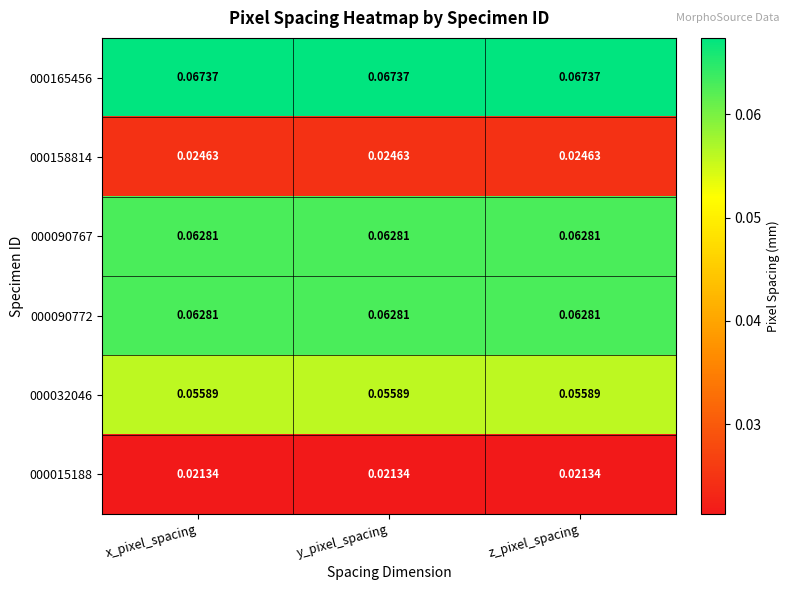

Is the value of 000032046 at x_pixel_spacing greater than the value of 000090767 at y_pixel_spacing?

No